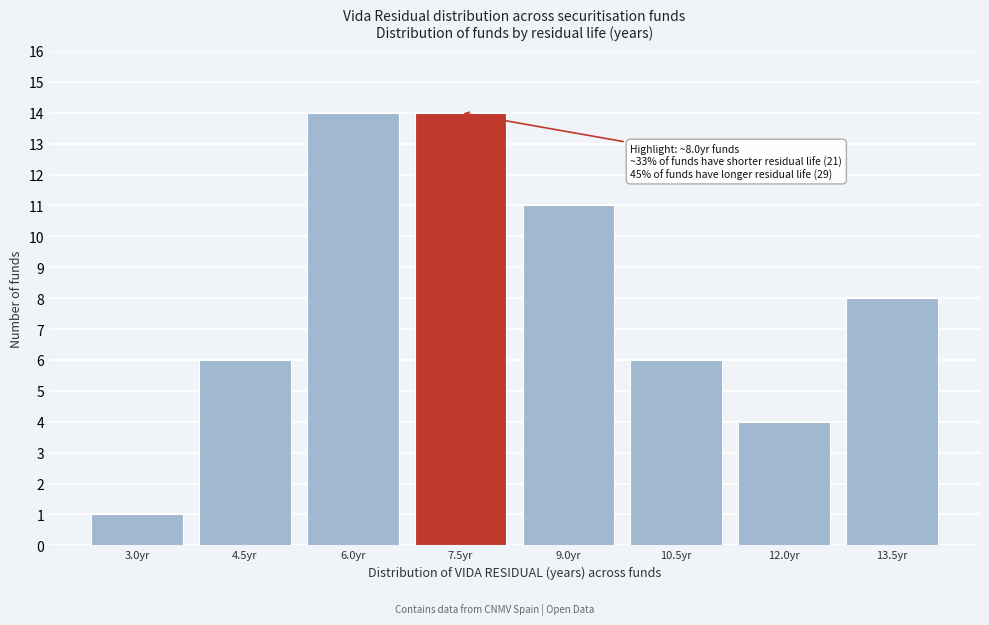

Reading left to right, what are all the values shown in this chart?

1	6	14	14	11	6	4	8